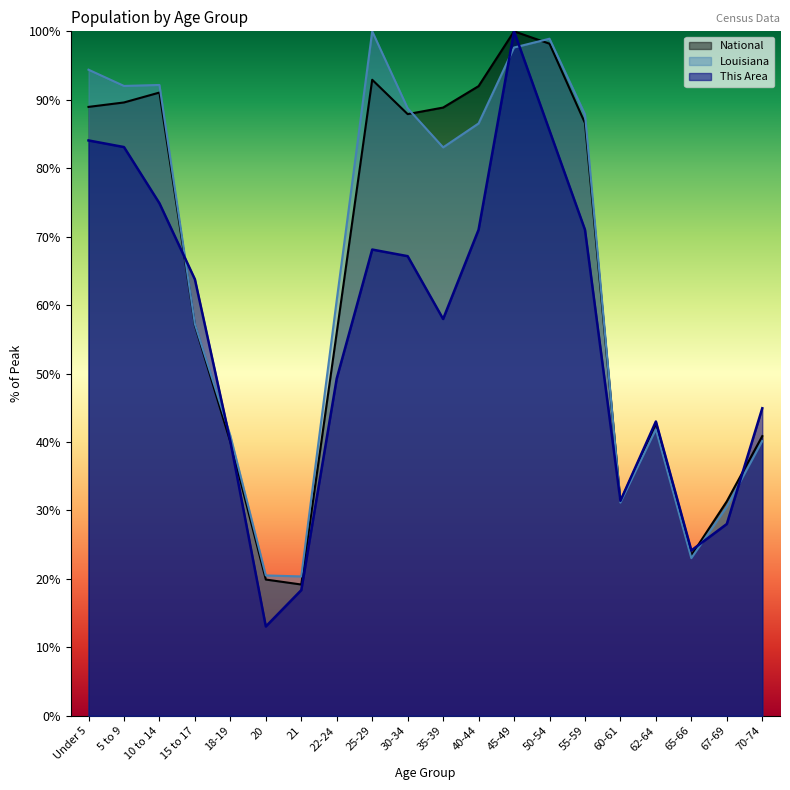

At 21, list the series in order from smallest to largest.

This Area, National, Louisiana